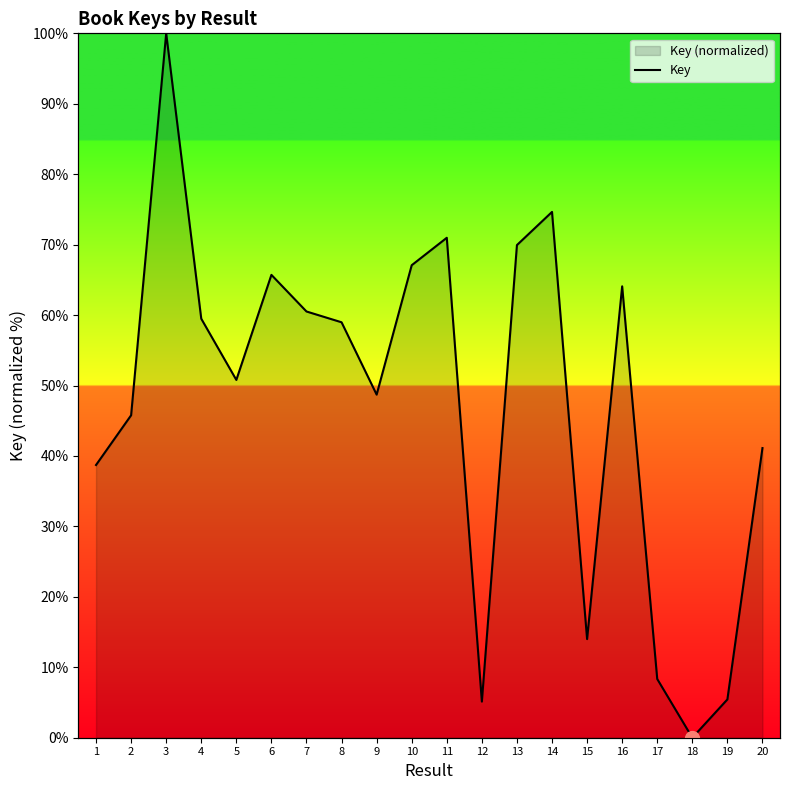

Where does the data first go above 58?

3